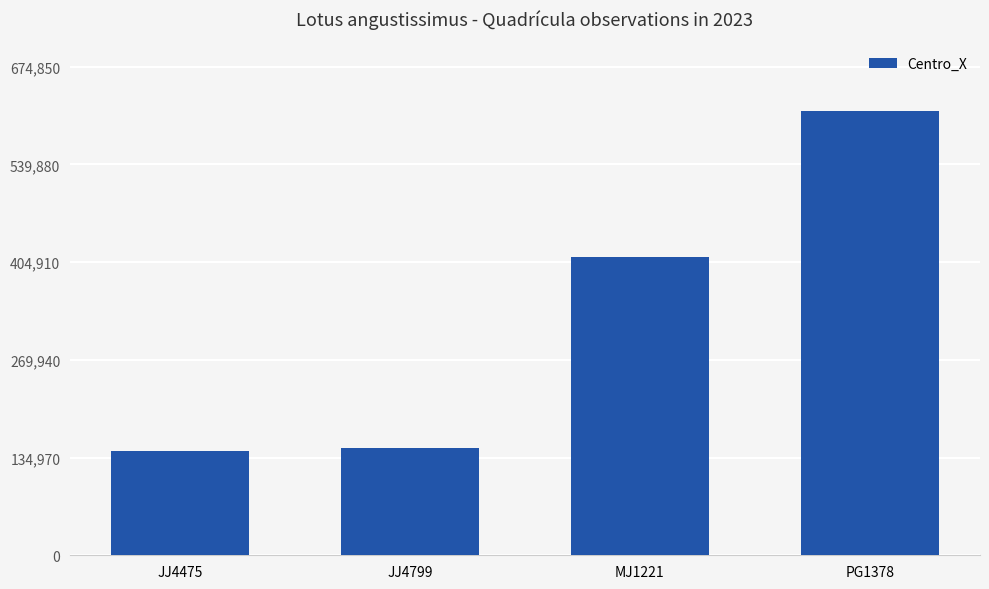

What is the greatest value displayed?

613500